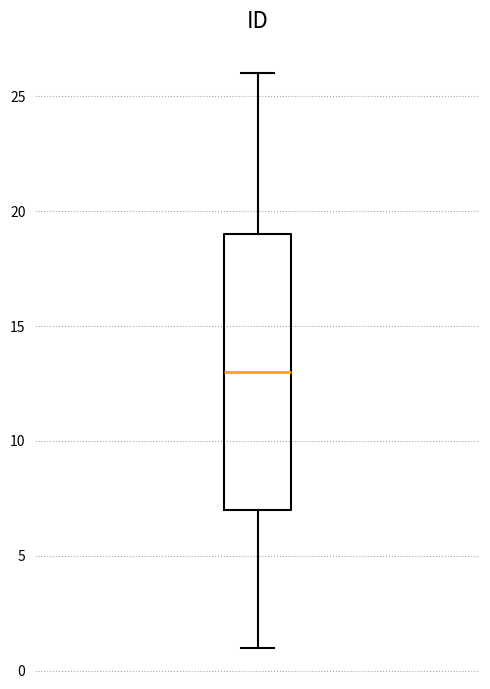

Read this box plot against the y-axis: the position of the median line, the range covered by the box, and the ends of both whiskers. The values are not printed on the chart, so give them approximately, as read against the axis.

median 13, box 7 to 19, whiskers 1 to 26